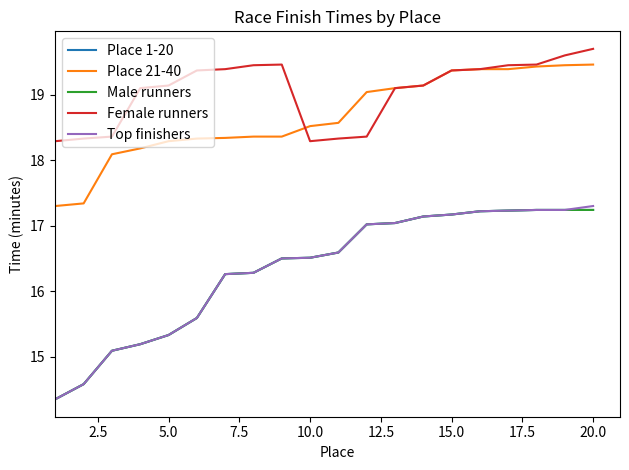

Does the chart display data point markers on the line(s)?

No